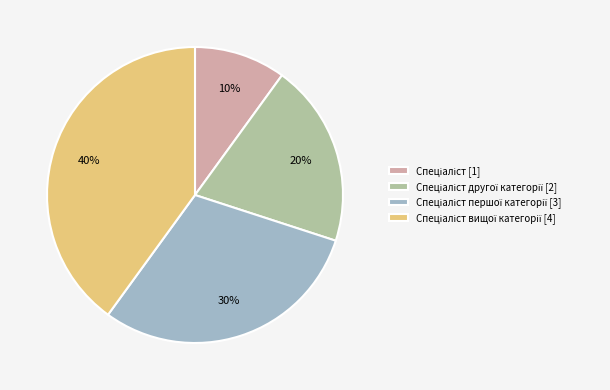

To the nearest percent, what is the difference between the largest and smallest slice percentages?

30%